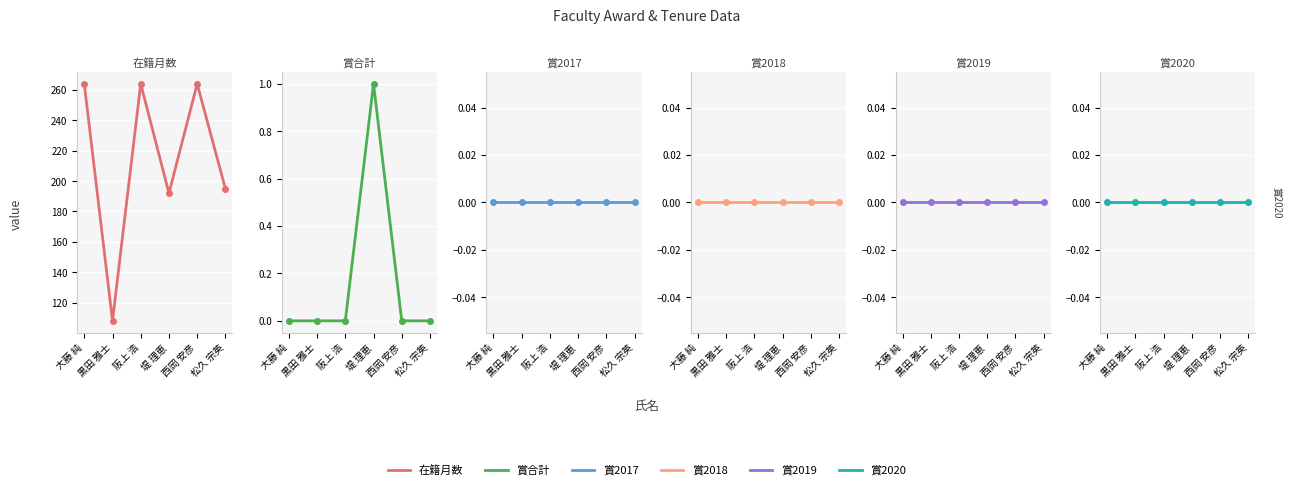

Which has a higher value, 松久 宗英 or 黒田 雅士?

松久 宗英